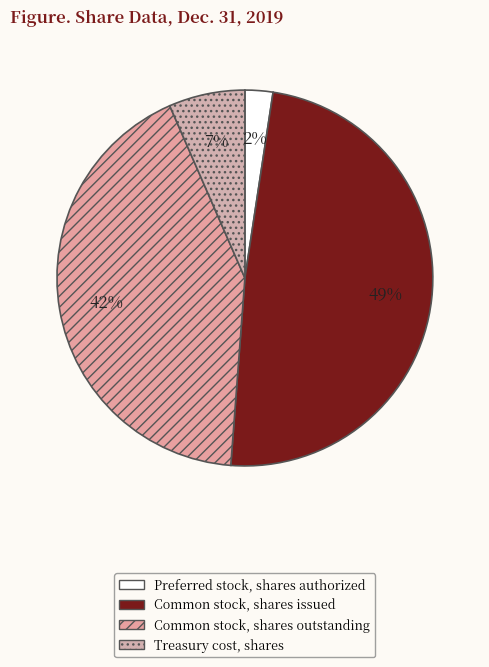

How many slices are in this pie chart?

4